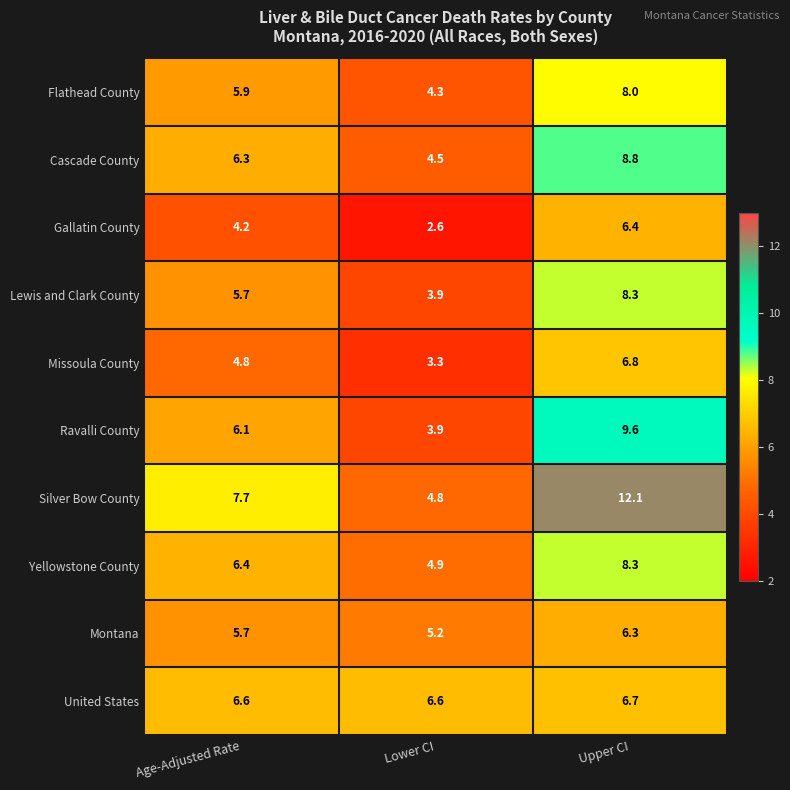

Rank the categories by Ravalli County value from highest to lowest.

Upper CI, Age-Adjusted Rate, Lower CI